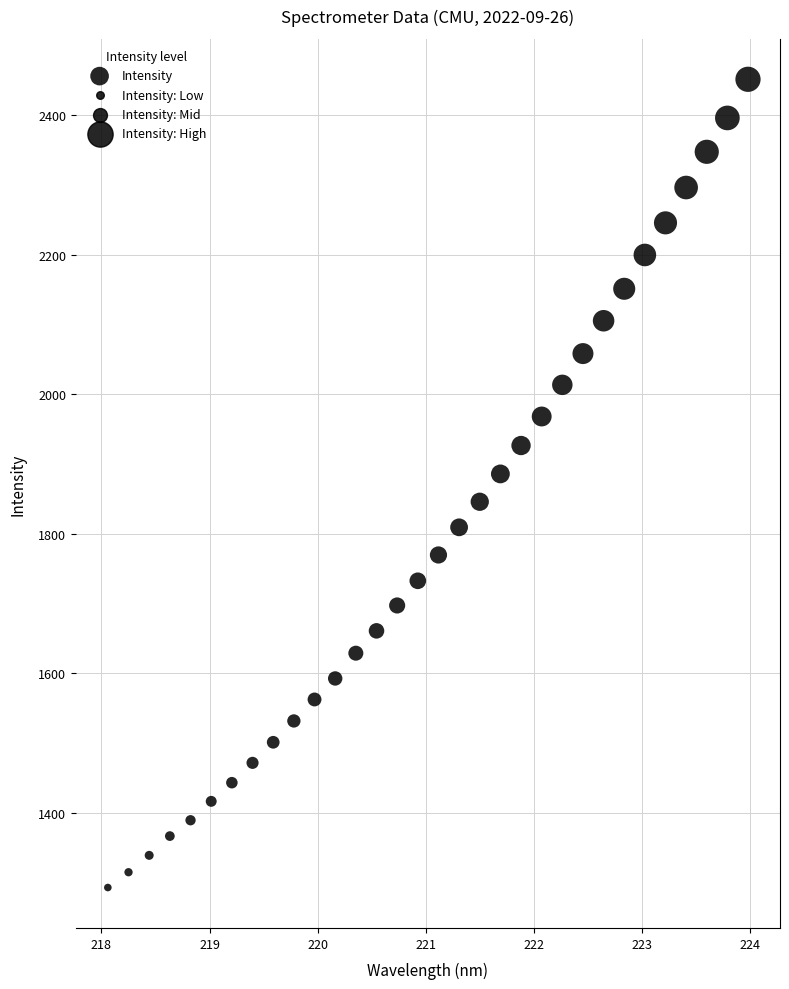

What is the range of X values (max minus min)?

5.9